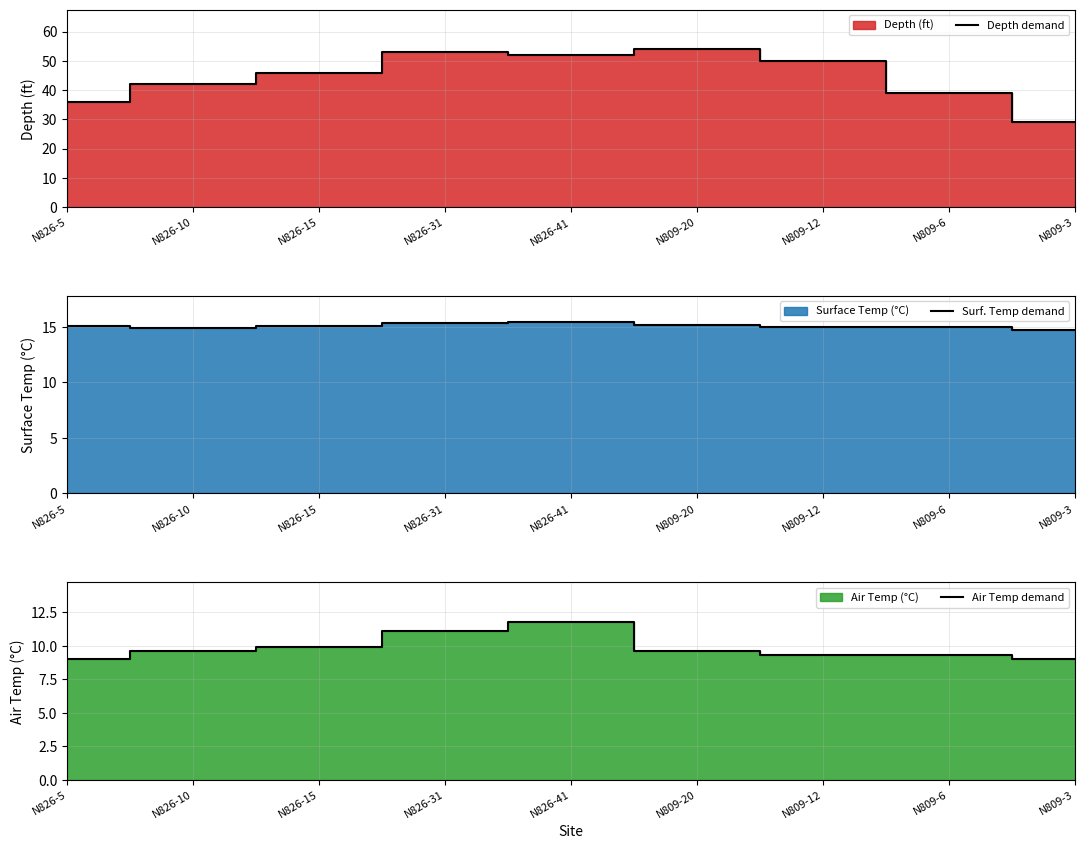

At which label does Air Temp demand reach its minimum?

N826-5